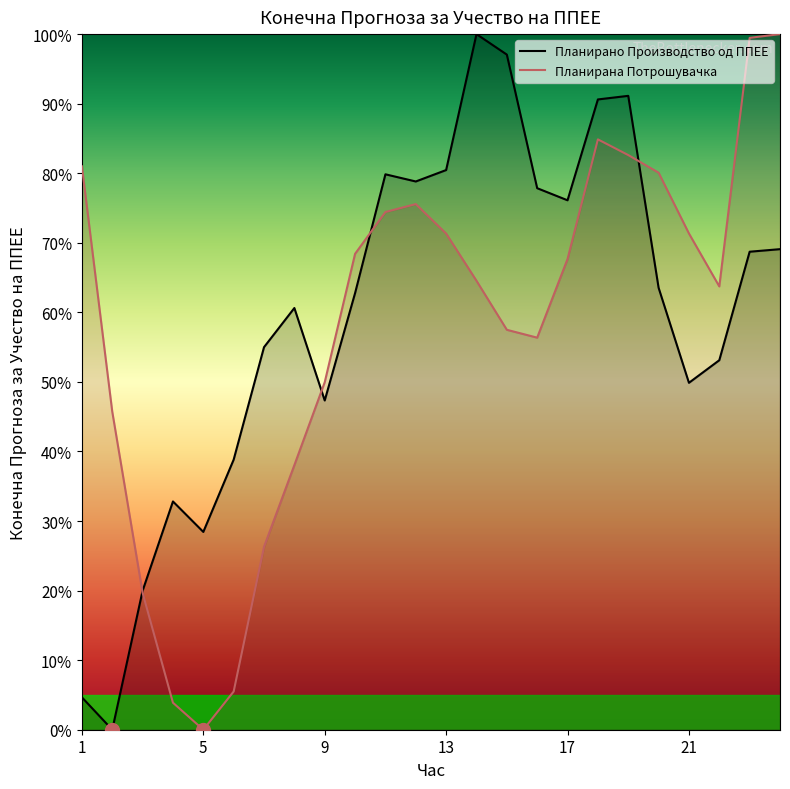

Is this an area chart (filled region under the line)?

No